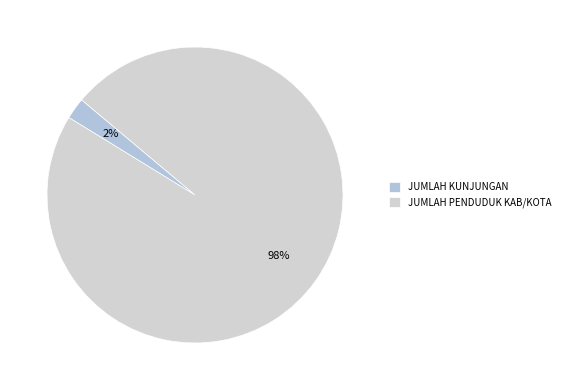

How many slices are in this pie chart?

2